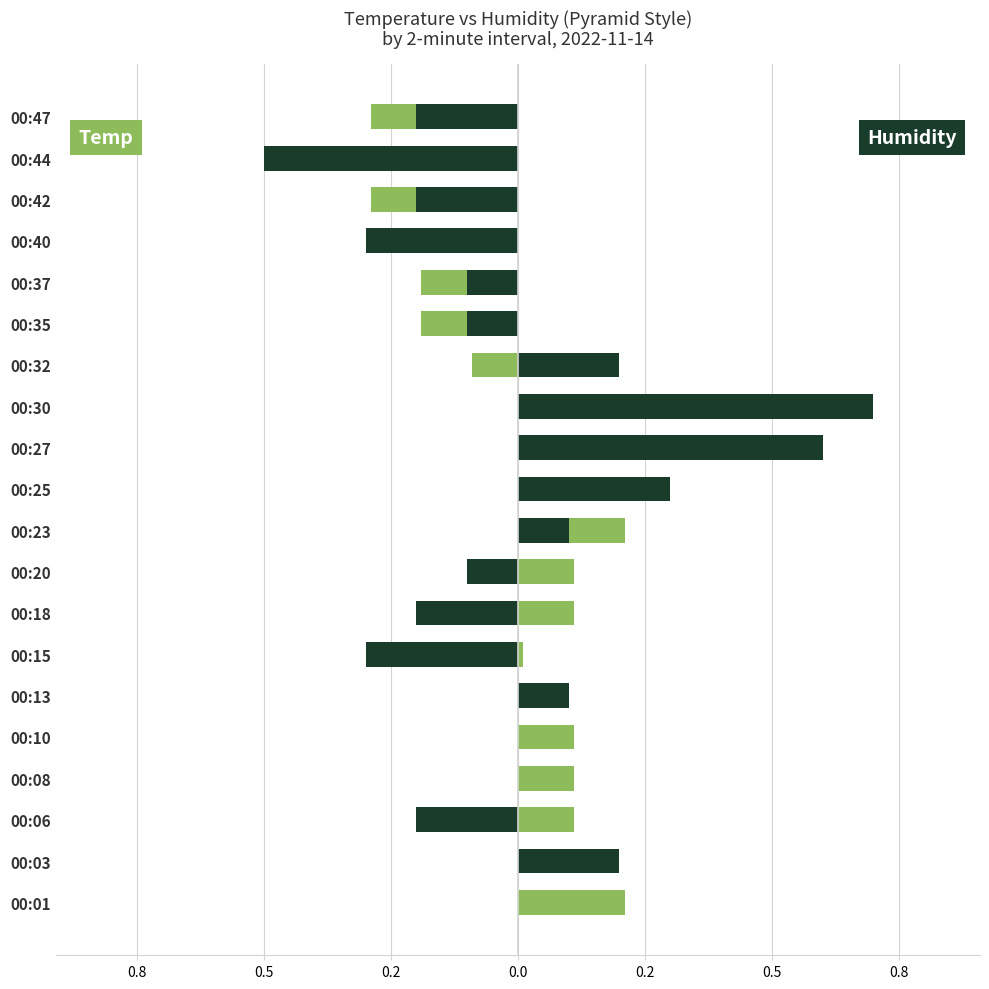

What is the value of the Temp bar at the 1st from the left?

0.2